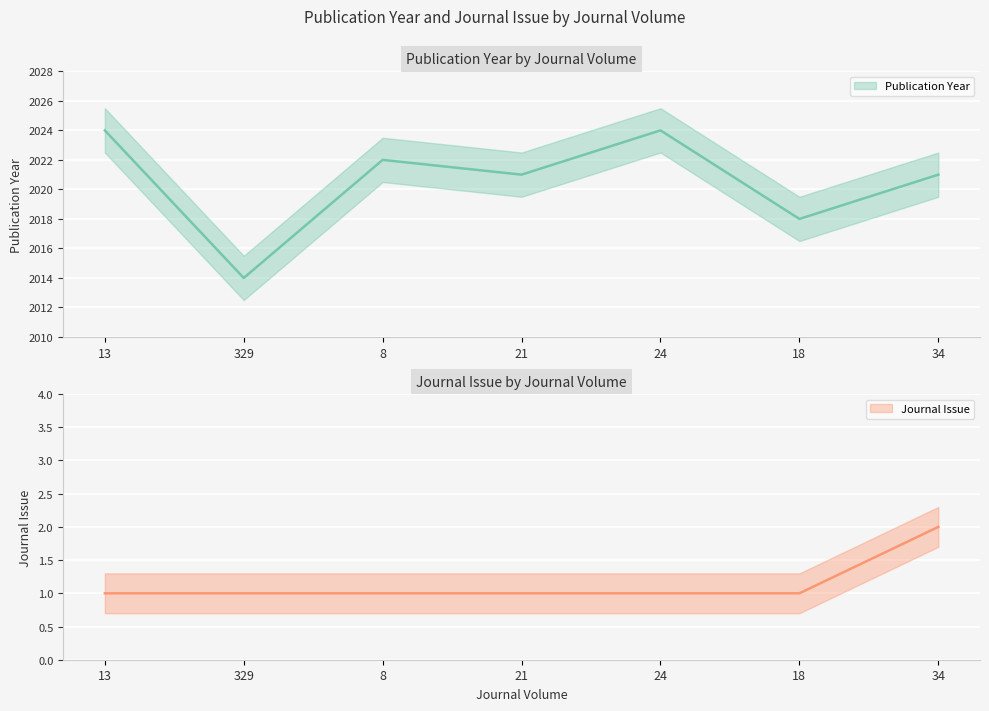

What is the label of the 3rd point from the right?

24